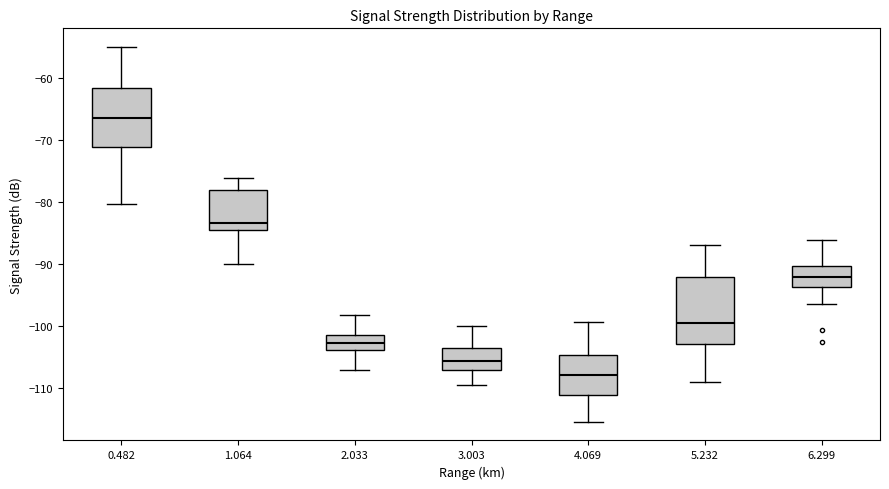

Which box has the lowest median line?

4.069